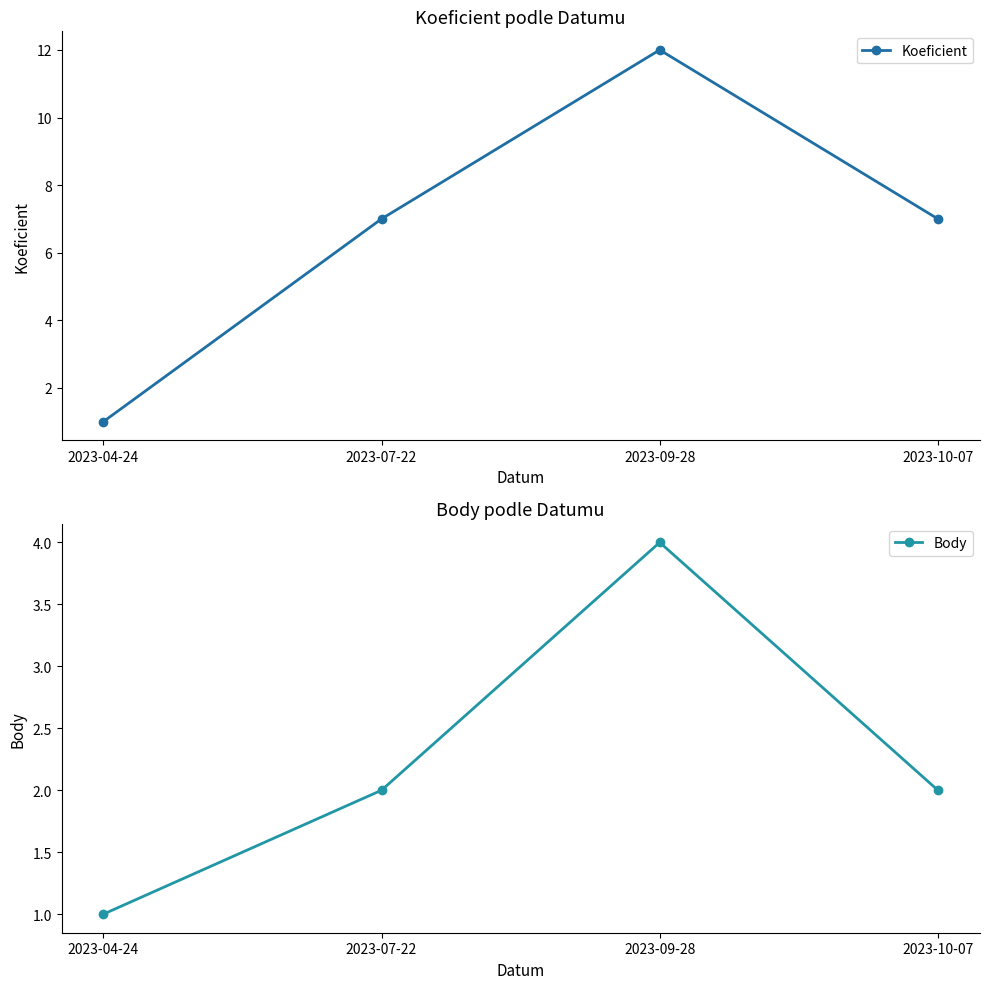

Count the number of data series in this chart.

2